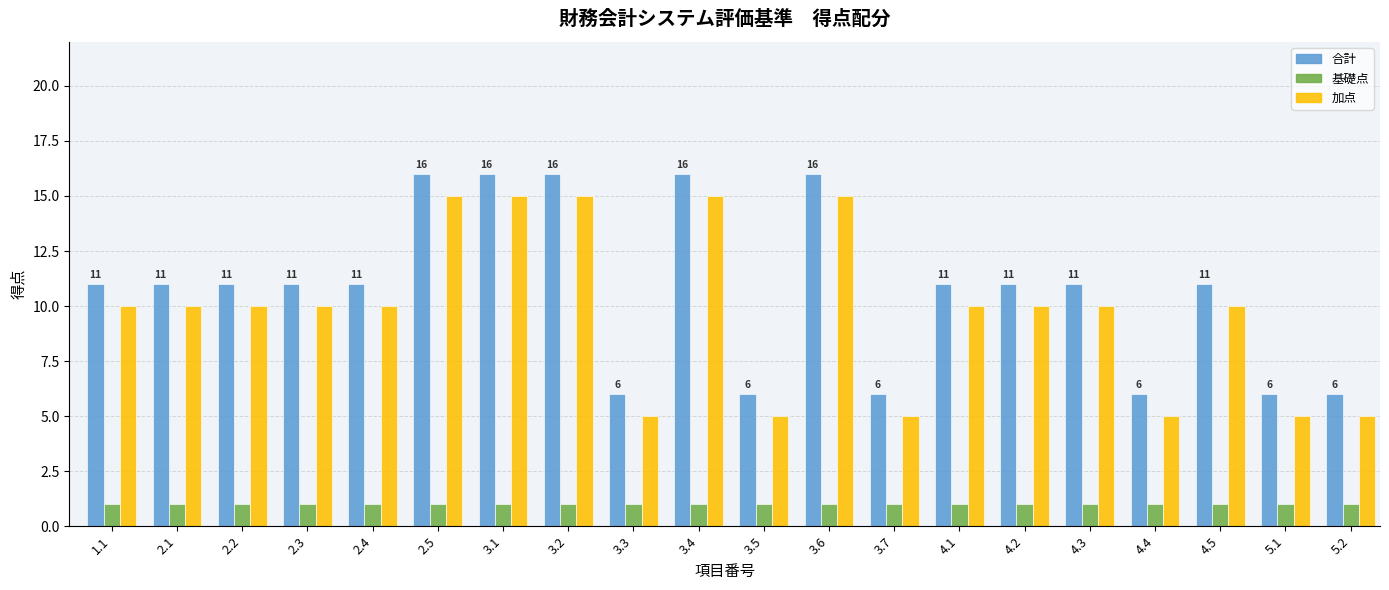

Read the 基礎点 value at 3.3.

1